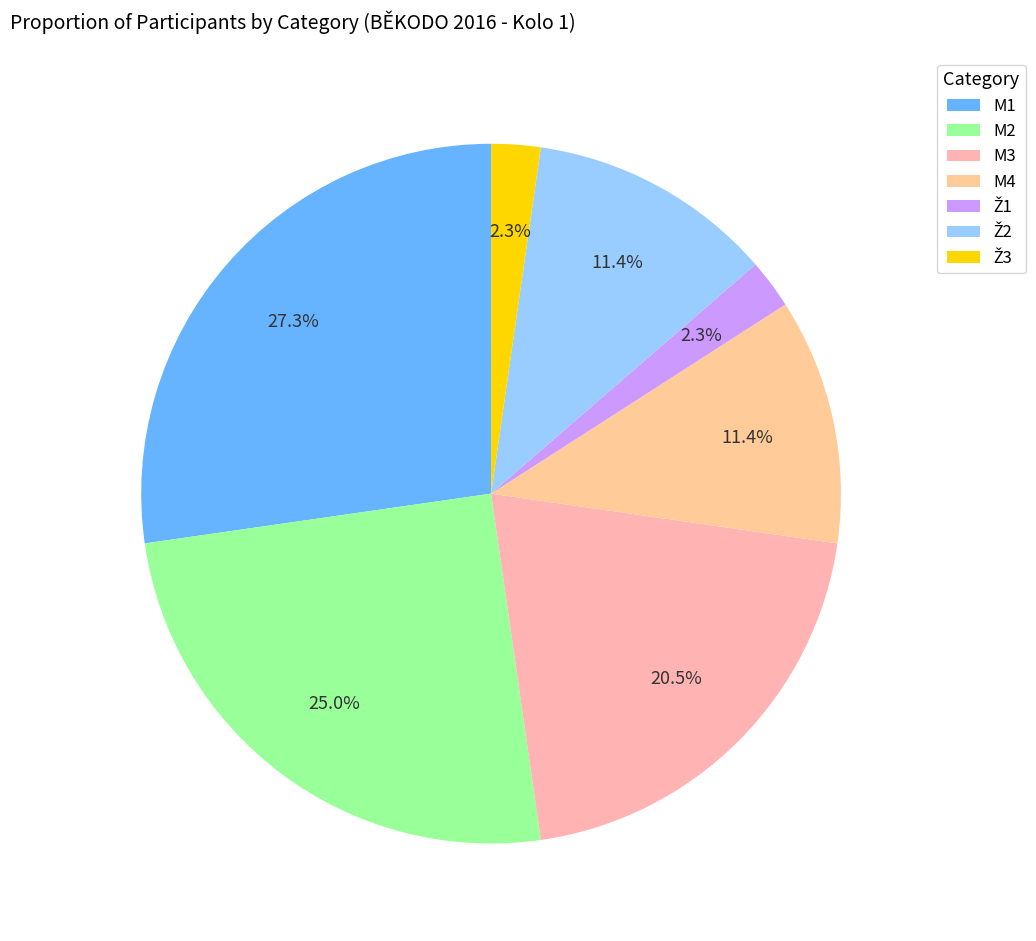

What is the smallest slice in the pie chart?

Ž1